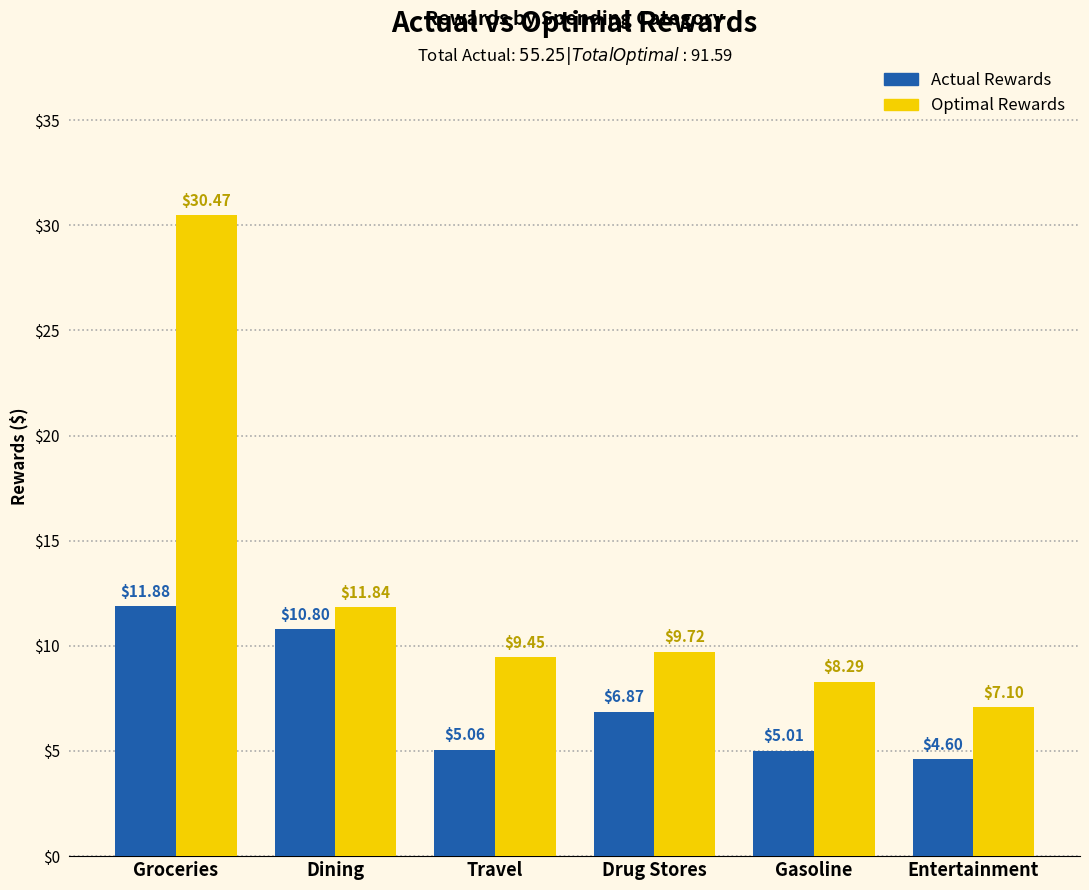

How many data points in Actual Rewards are above 6?

3